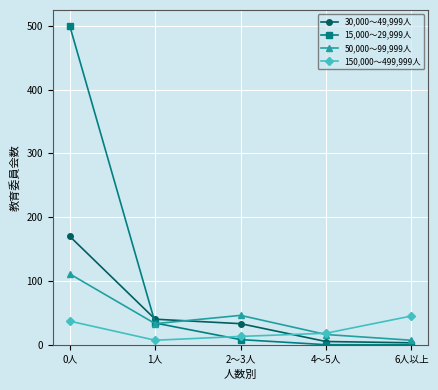

True or false: 50,000～99,999人 has a value of 63 at 2～3人.

False